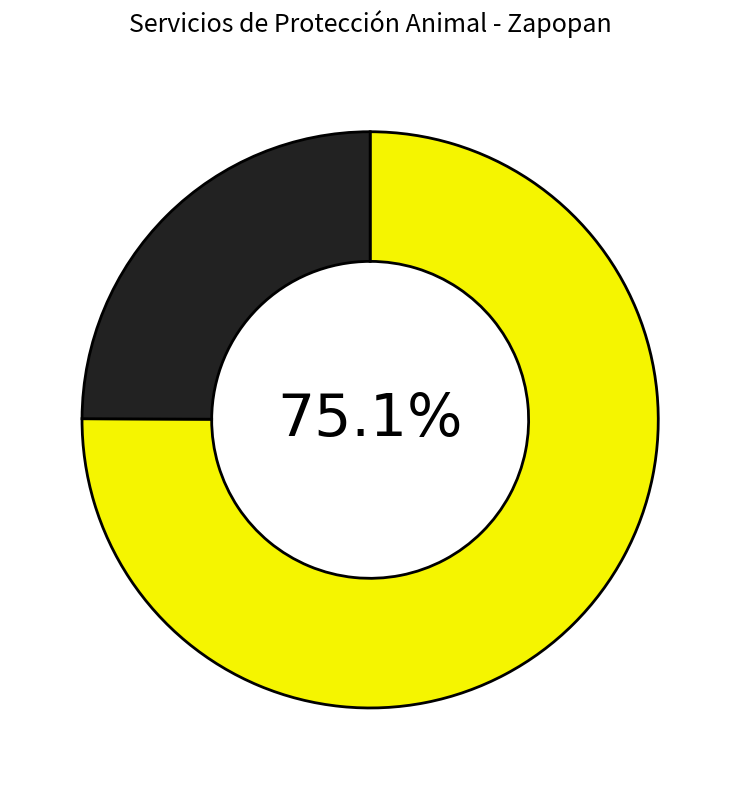

Which category has the biggest portion of the pie?

Incineración